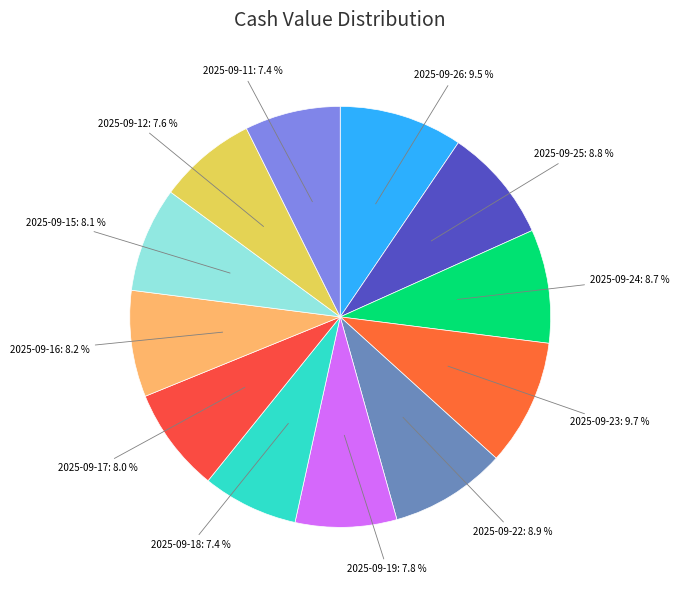

How many slices are in this pie chart?

12